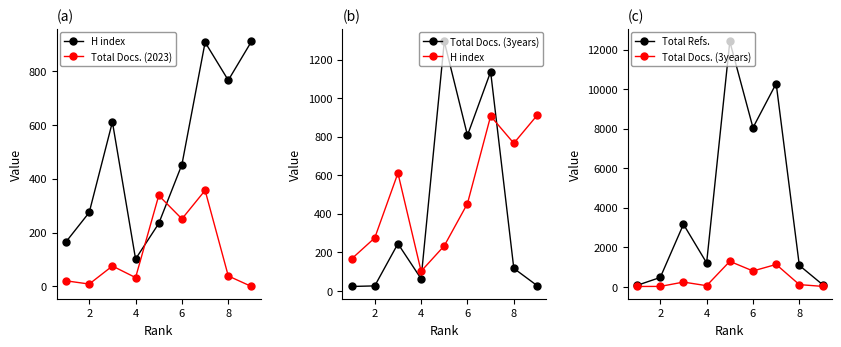

At how many categories does at least one series exceed 7579?

3